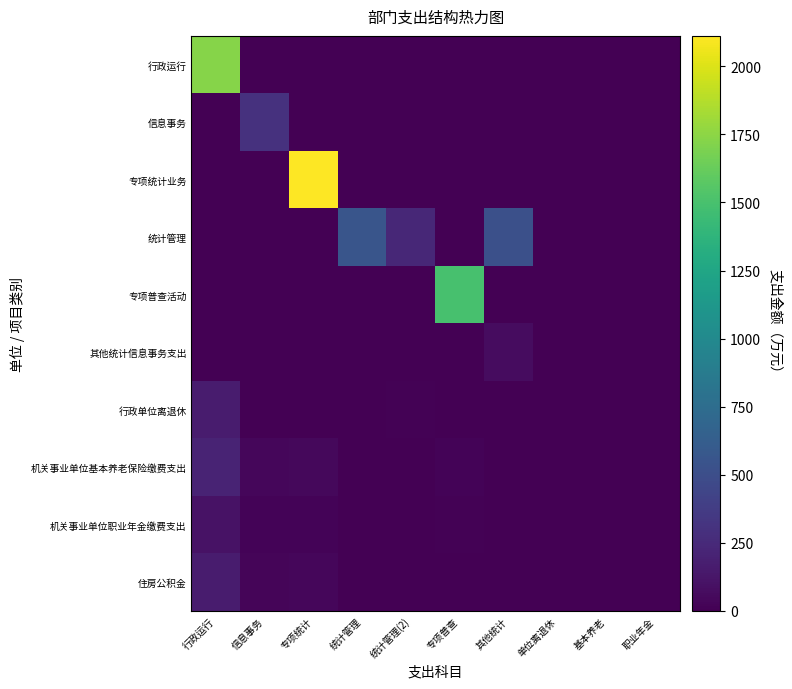

How many series are shown in this chart?

10